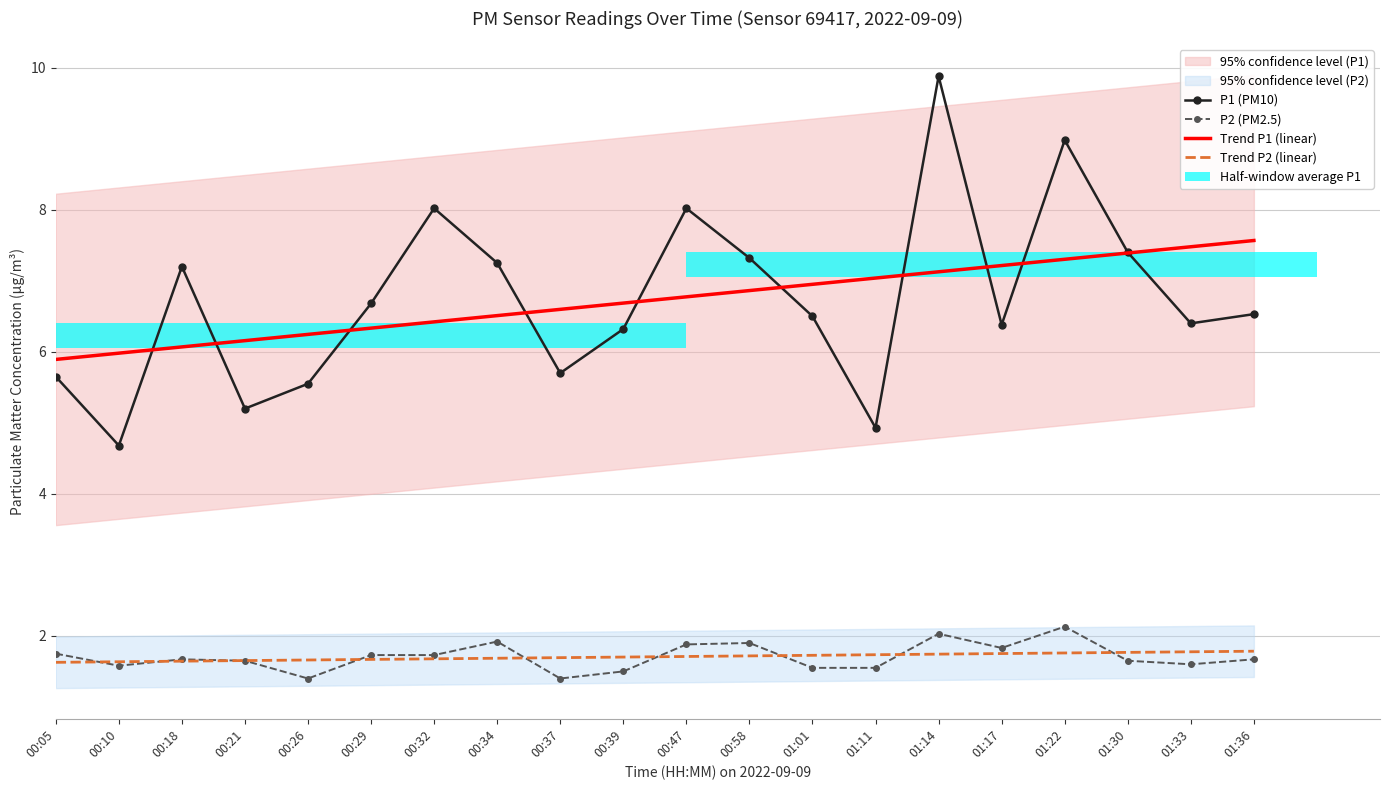

Rank the series by their maximum value, from highest to lowest.

P1 (PM10), Trend P1 (linear), P2 (PM2.5), Trend P2 (linear)